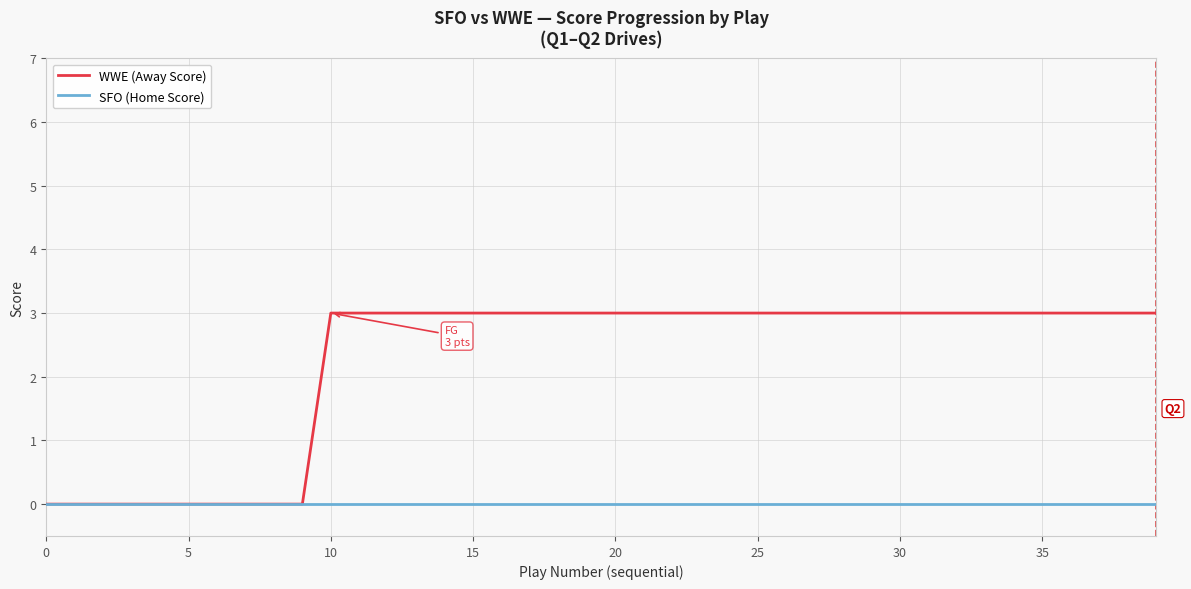

Which series has the widest spread of values?

WWE (Away Score)